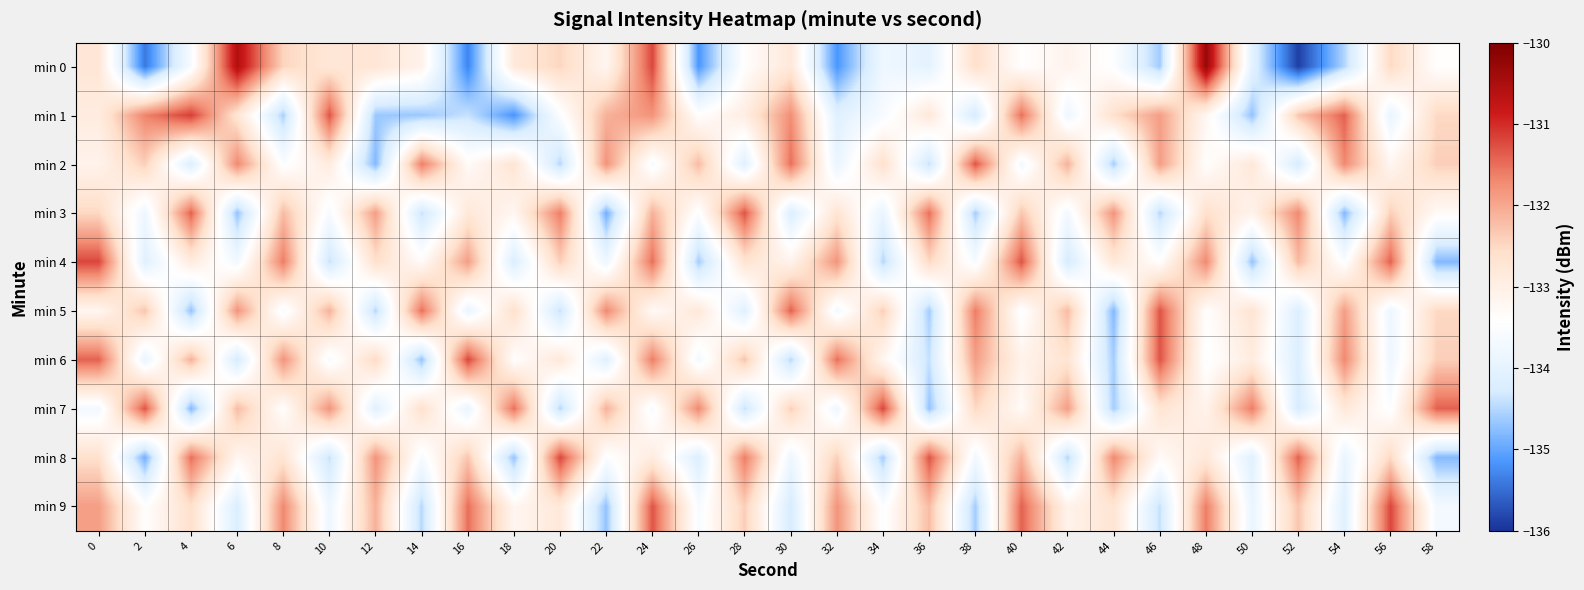

List the series in order of their peak value, lowest first.

min 2, min 3, min 5, min 4, min 6, min 7, min 8, min 9, min 1, min 0